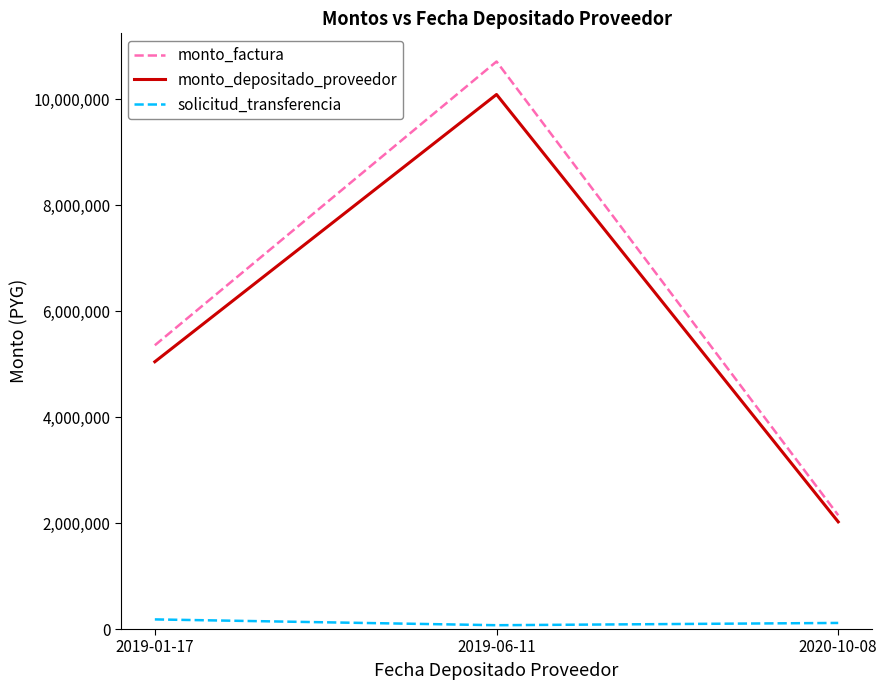

How many lines are shown in the chart?

3